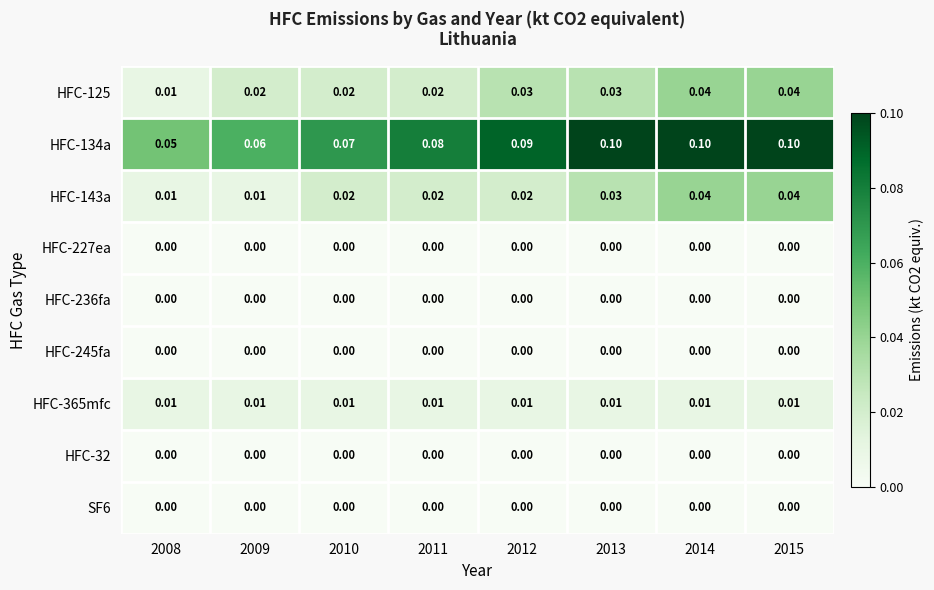

Is the value of HFC-236fa at 2012 greater than the value of HFC-125 at 2015?

No